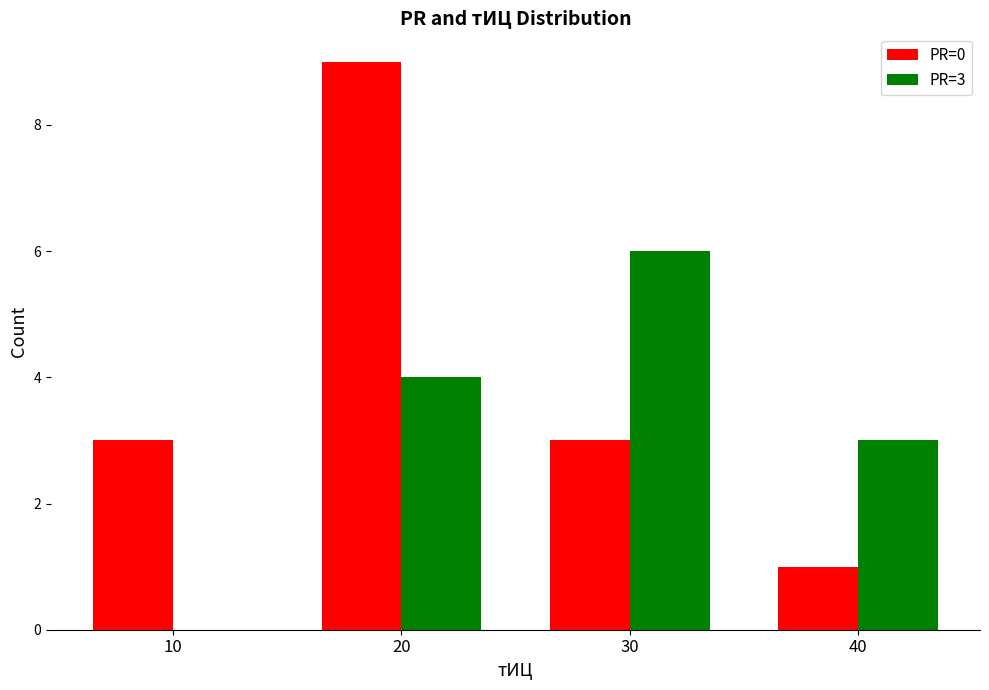

What is the maximum value shown in the chart?

9